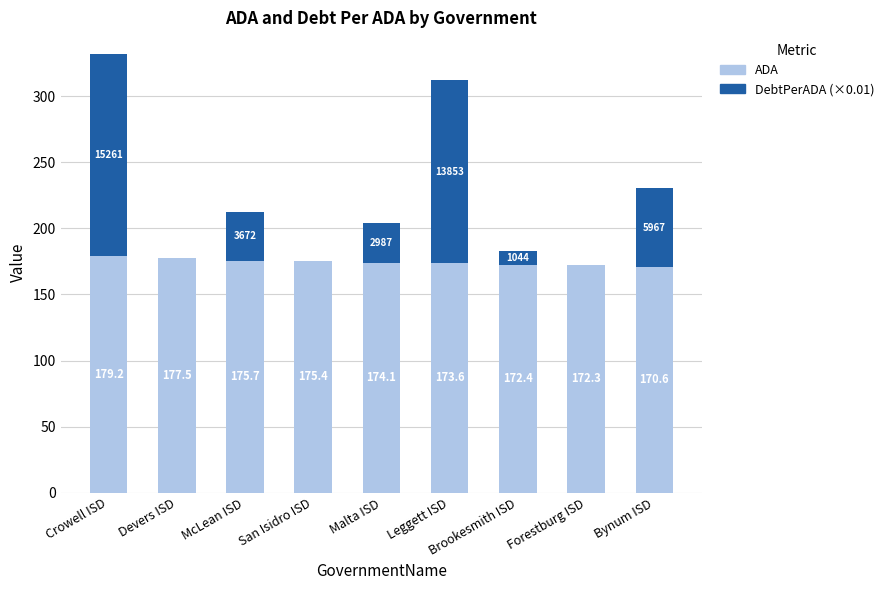

Where does the ADA series first go above 174?

Crowell ISD